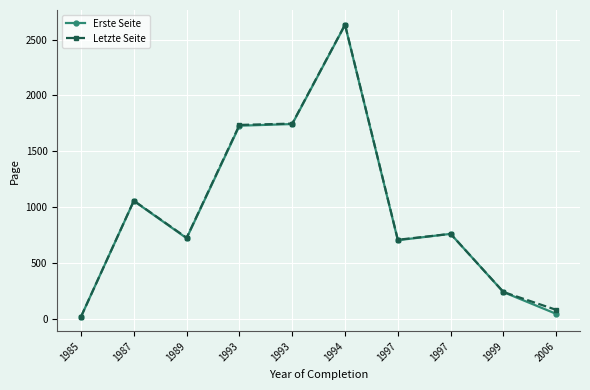

Rank the series by their maximum value, from highest to lowest.

Letzte Seite, Erste Seite